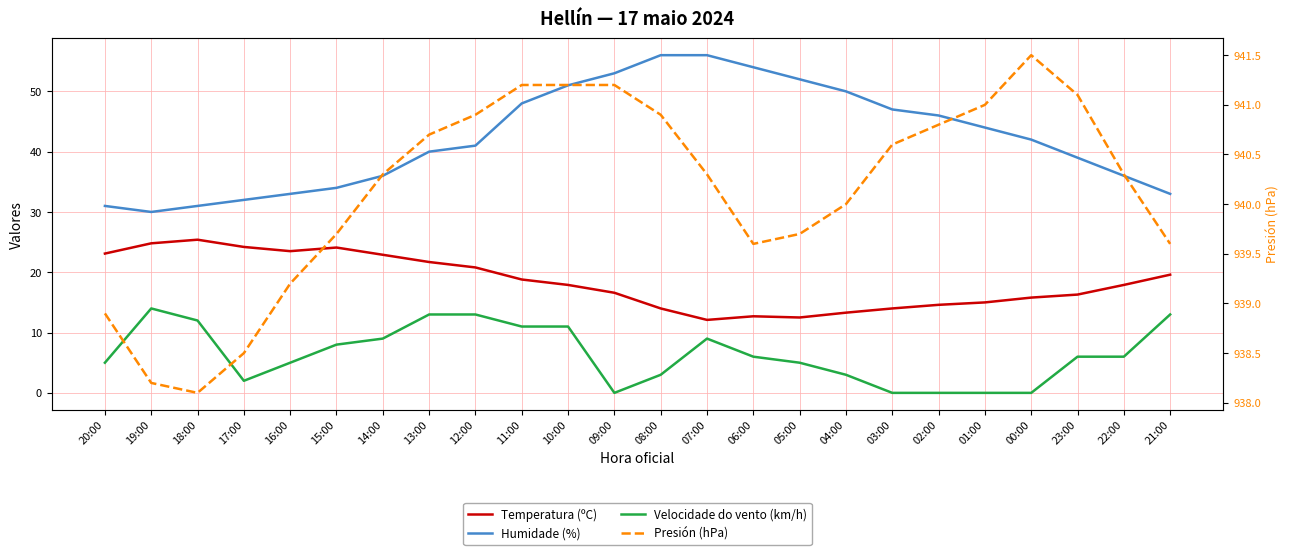

Where does the Humidade (%) series first go above 42?

11:00